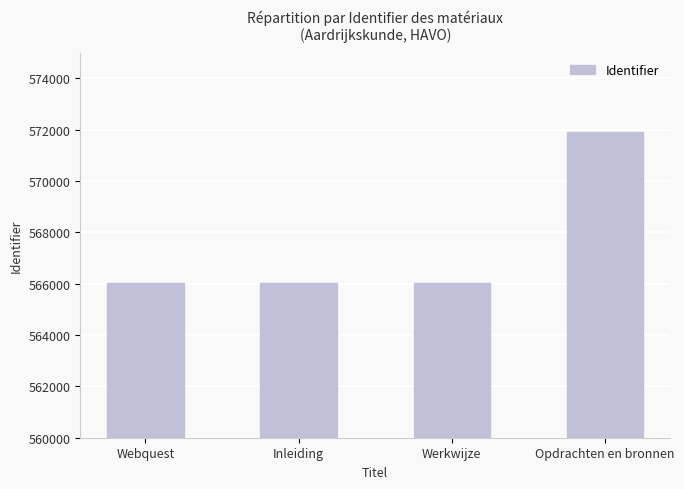

What is the difference between the maximum and minimum values?

5892